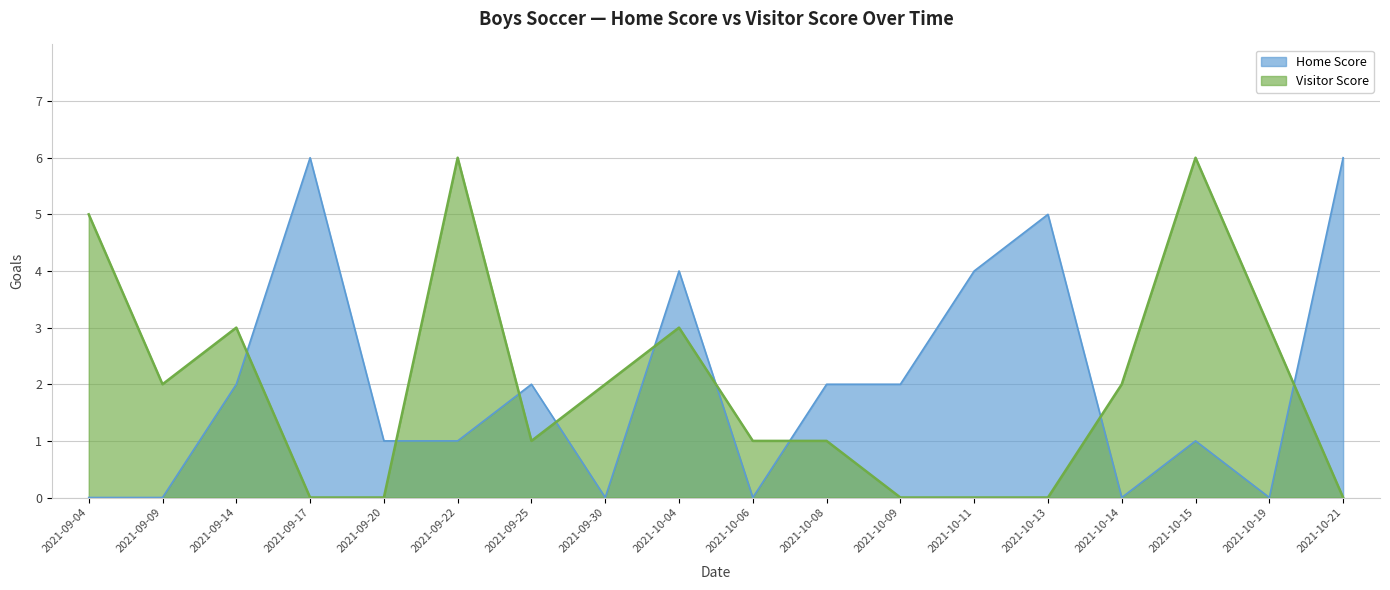

How many data points in Visitor Score are less than 2?

9